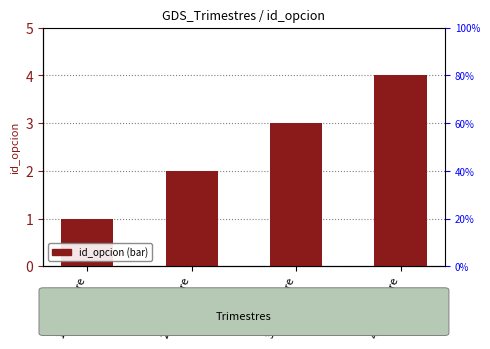

The chart shows a value of 6 at 4° Trimestre. True or false?

False